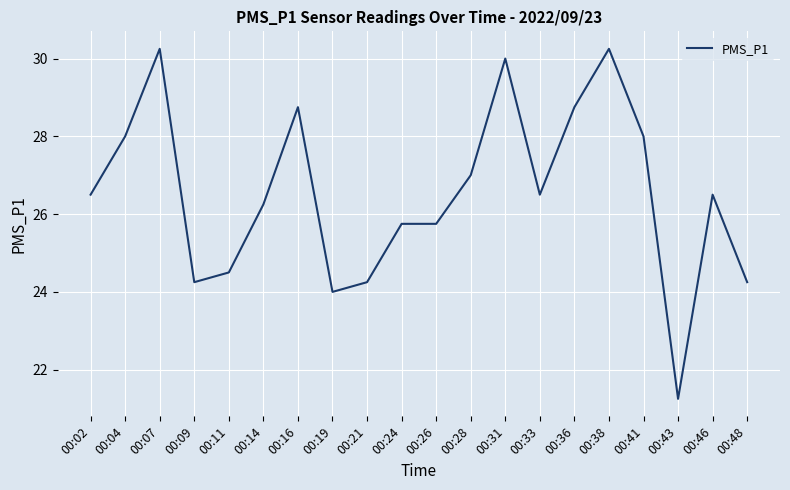

What is the difference between the maximum and minimum values?

9.0